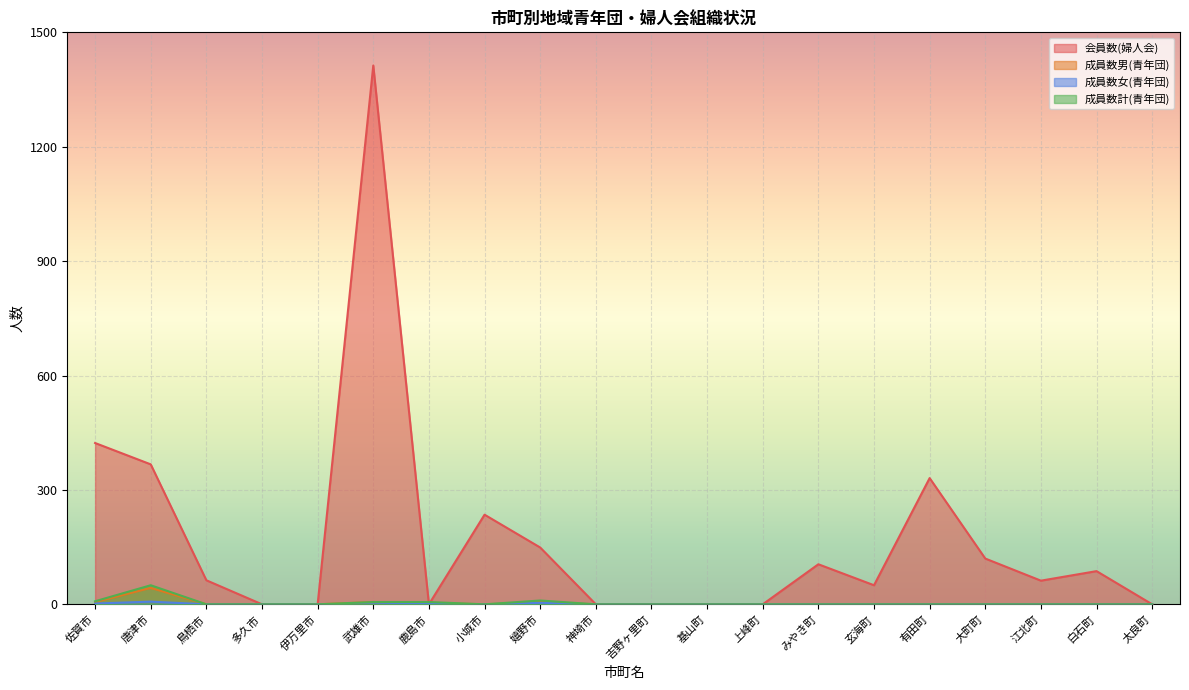

How many lines are shown in the chart?

4